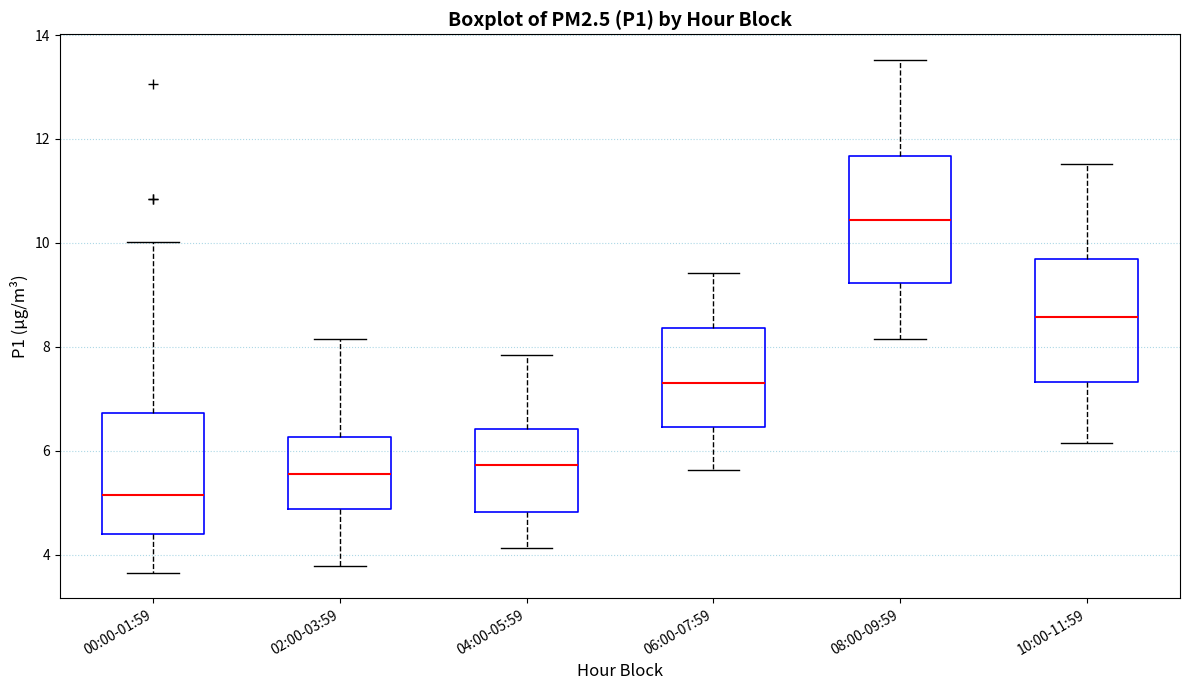

Where is the lower edge of the box for 06:00-07:59 on the y-axis? The values are not printed on the chart, so give them approximately, as read against the axis.

6.4